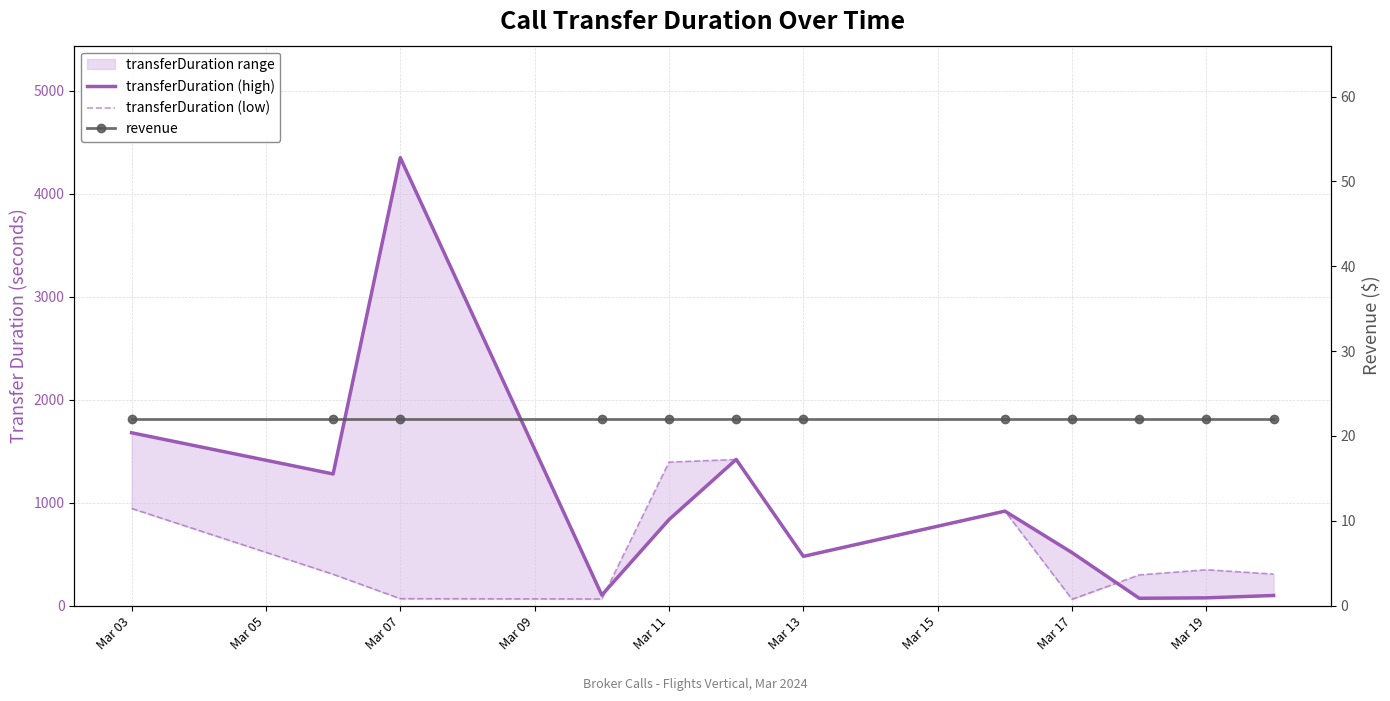

Is the value of transferDuration (high) at Mar 11 greater than the value of revenue at Mar 13?

Yes